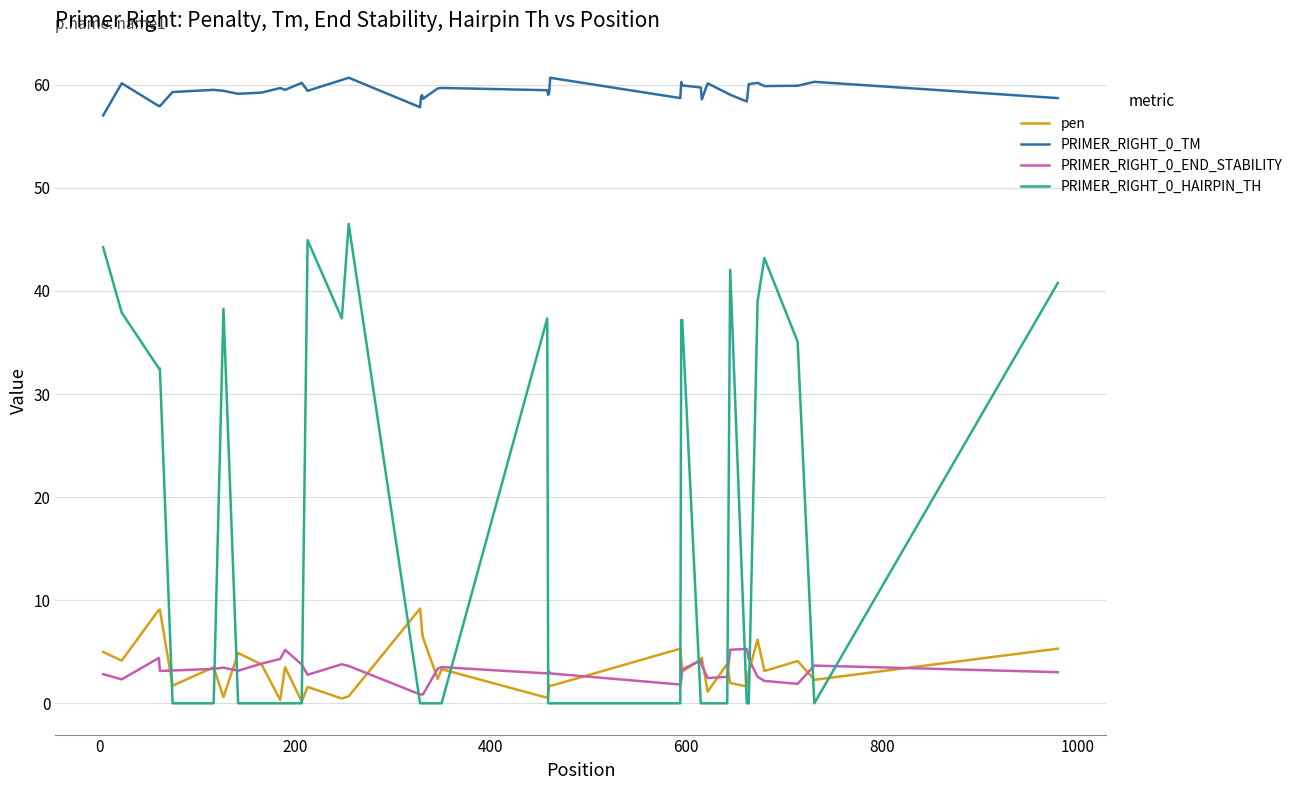

What is the average value of the PRIMER_RIGHT_0_HAIRPIN_TH series?

15.6